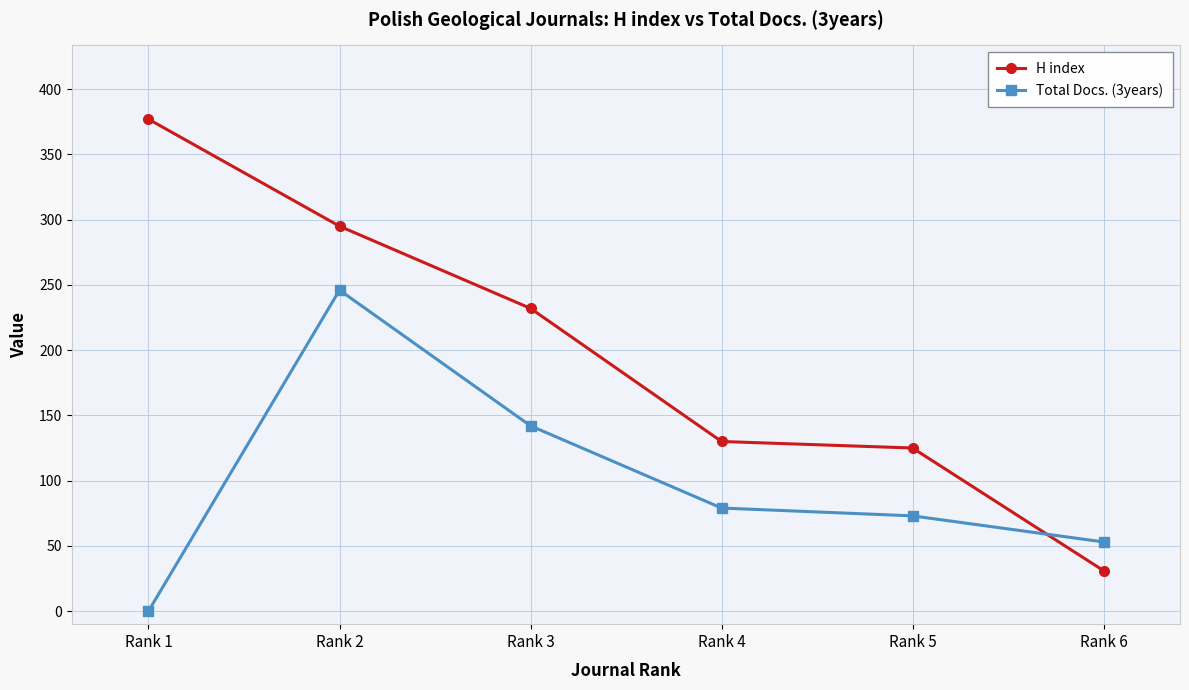

The value of H index at Rank 6 is 31. True or false?

True